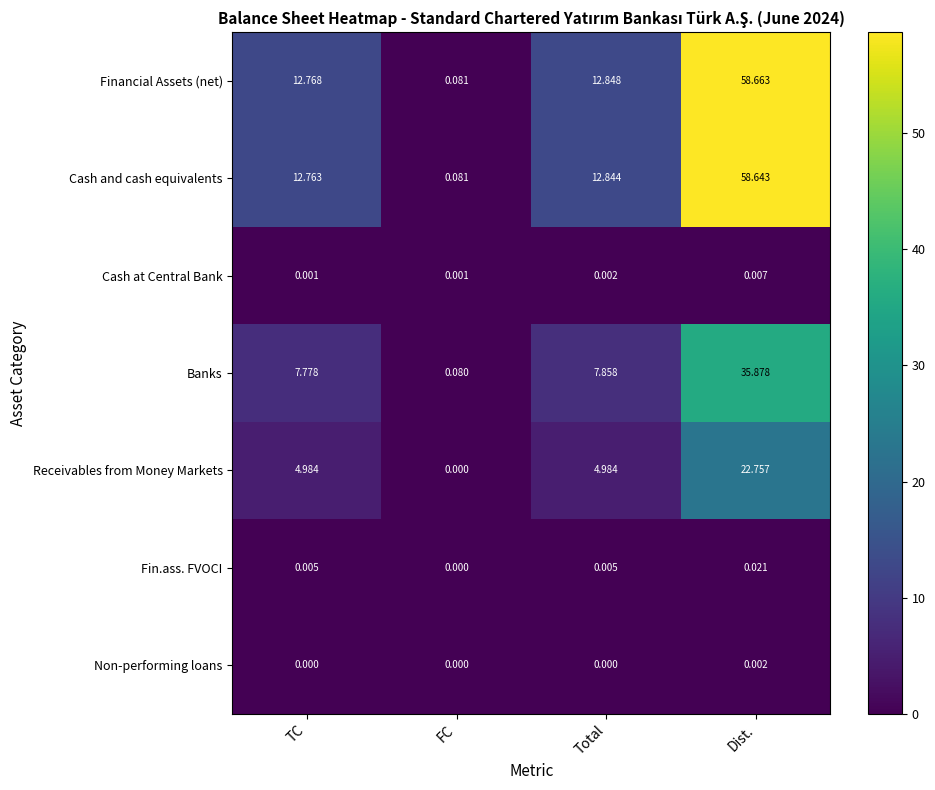

Which series has the widest spread of values?

Financial Assets (net)